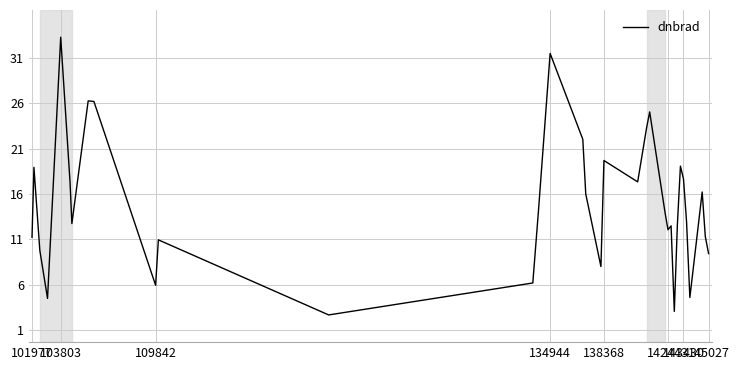

What is the greatest value displayed?

33.3